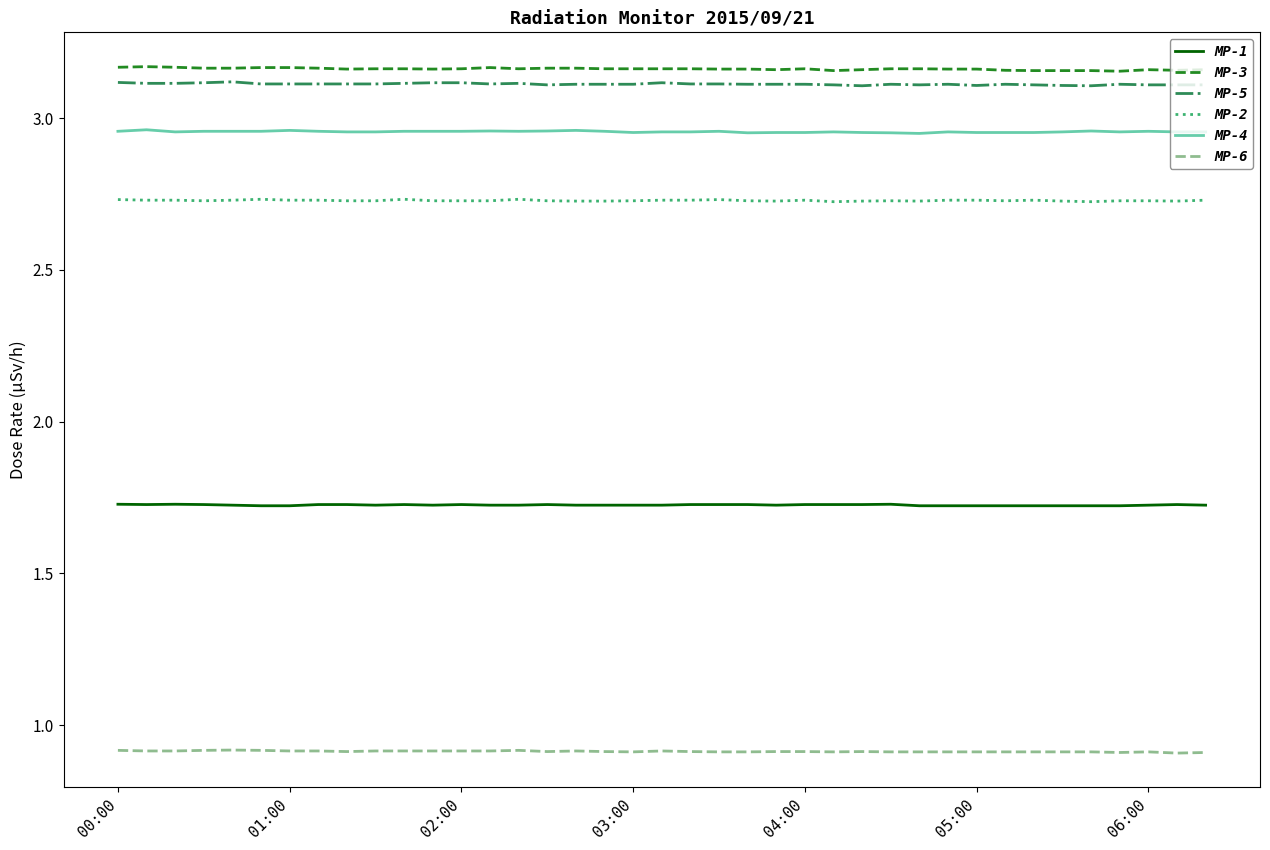

How many lines are shown in the chart?

6